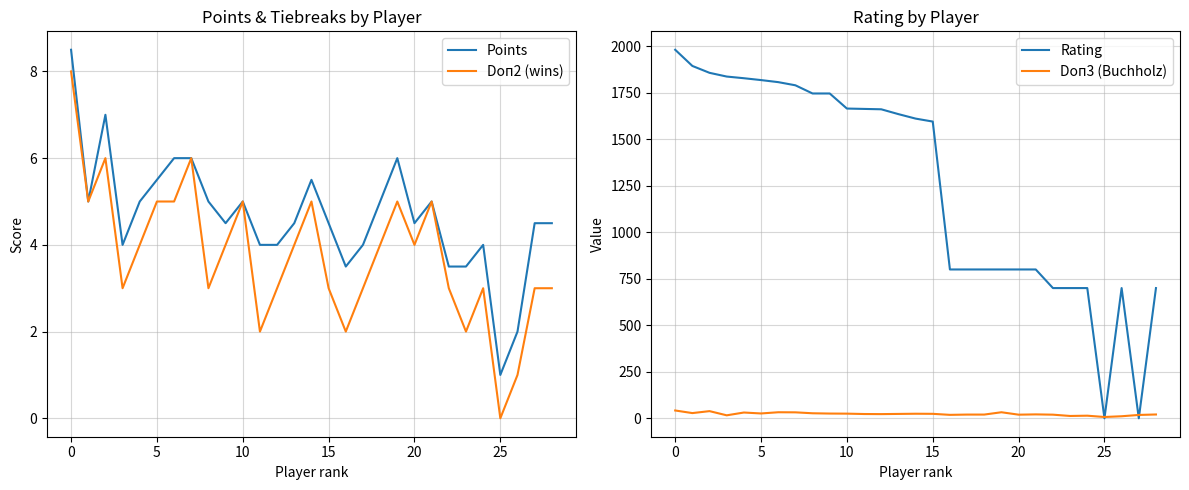

The value of Doп3 (Buchholz) at 24 is 14.0. True or false?

True